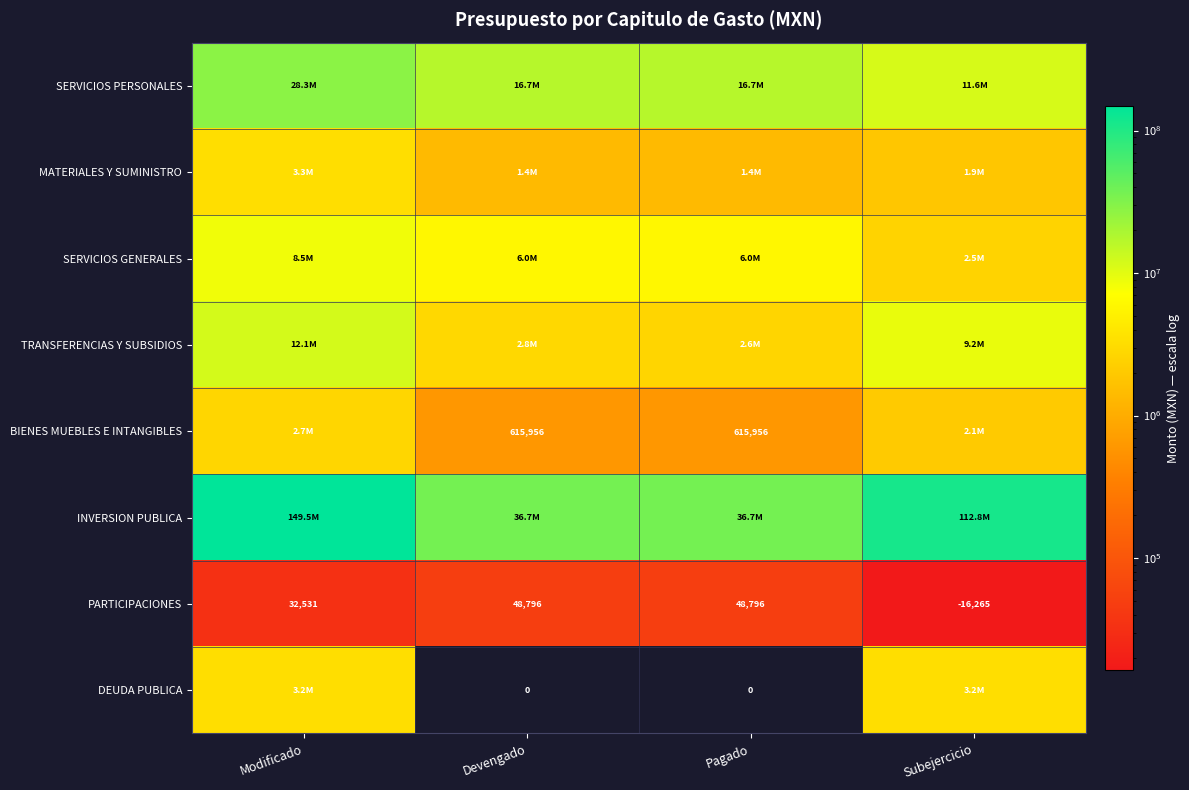

Which series has the largest total across all categories?

INVERSION PUBLICA